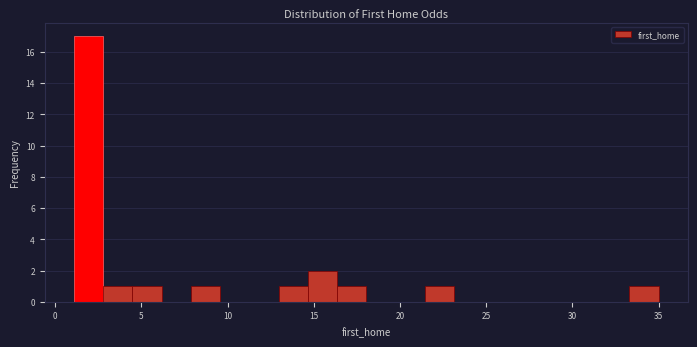

Around what value on the x-axis is the tallest bar? Give the approximate position of its centre, as read against the axis.

2.0